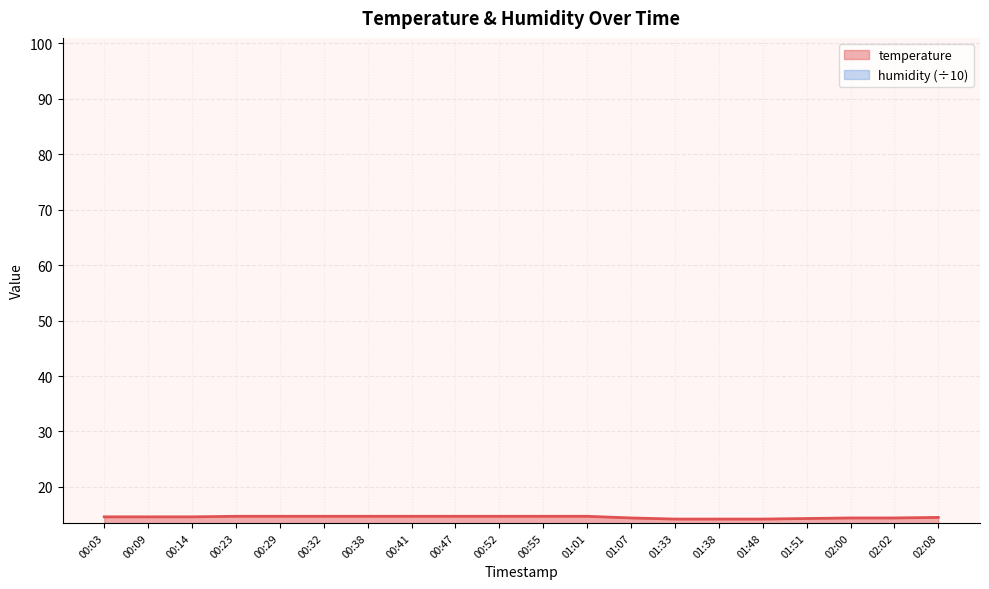

Which has a higher value, 02:02 or 01:33?

02:02